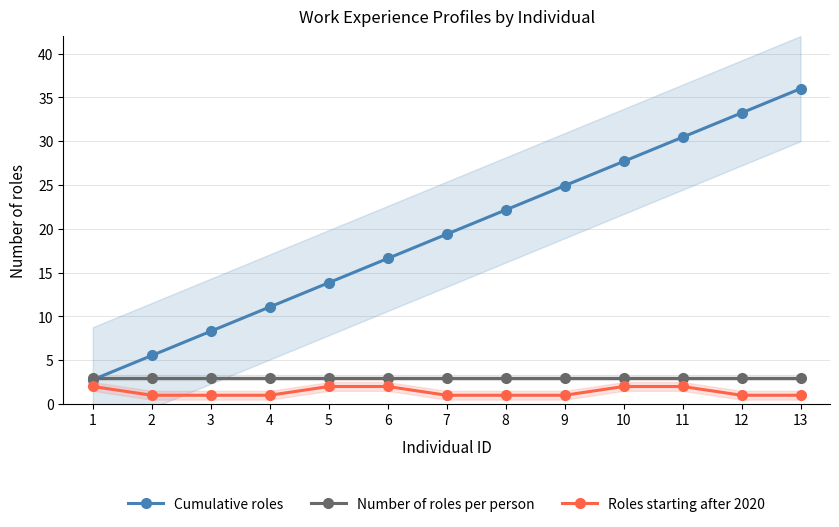

Is the value of Number of roles per person at 2 greater than the value of Roles starting after 2020 at 9?

Yes